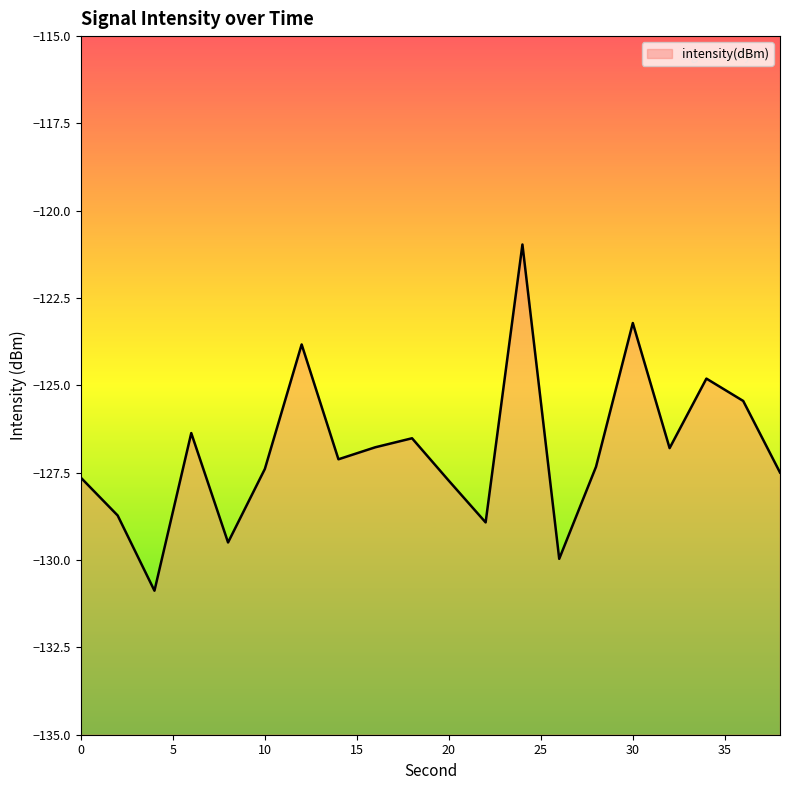

At which label is the value closest to -125?

34